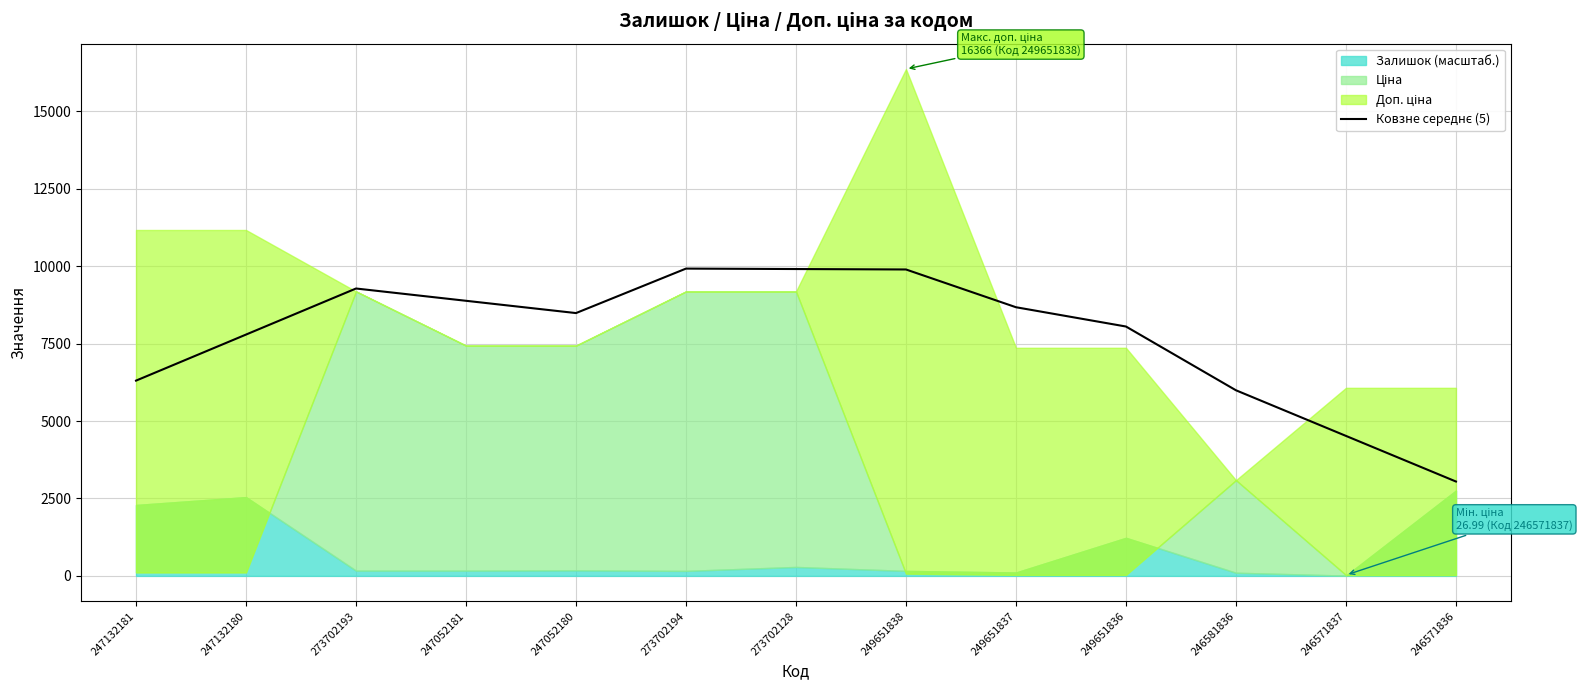

True or false: the data shows 9279.2 at 273702193.

True